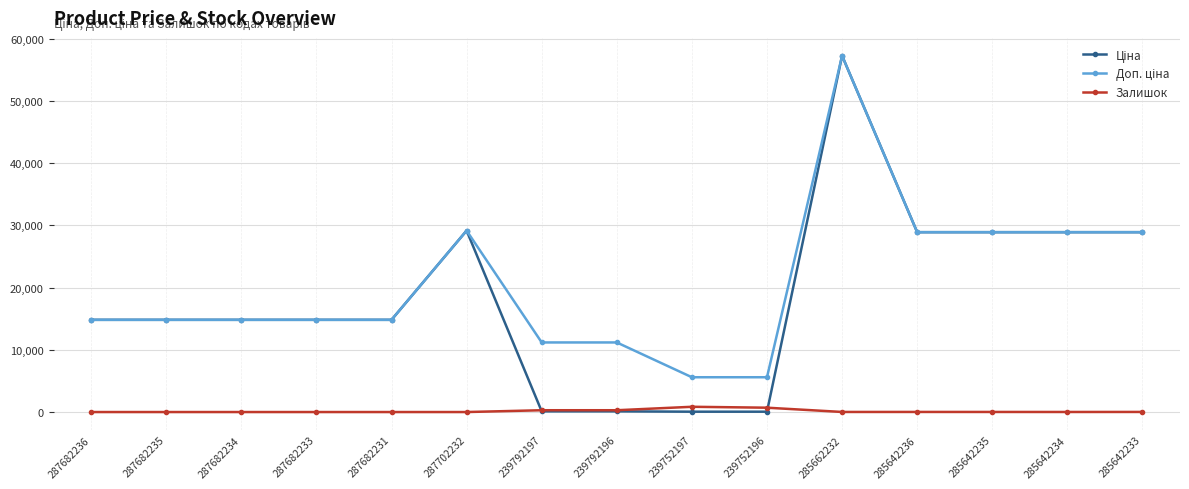

Count the number of data series in this chart.

3